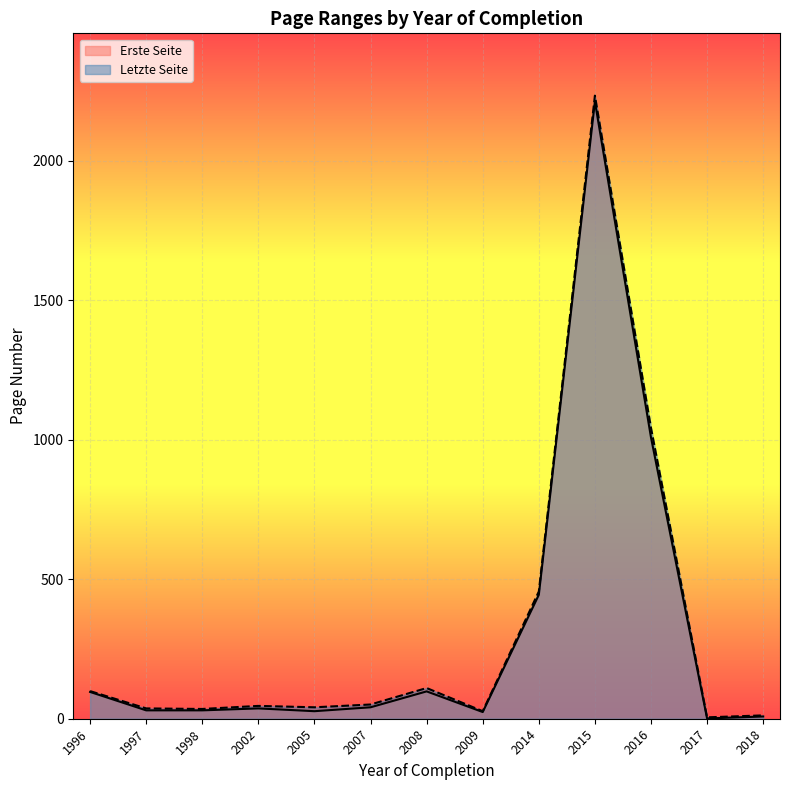

What is the total value across all series at 2016?

2050